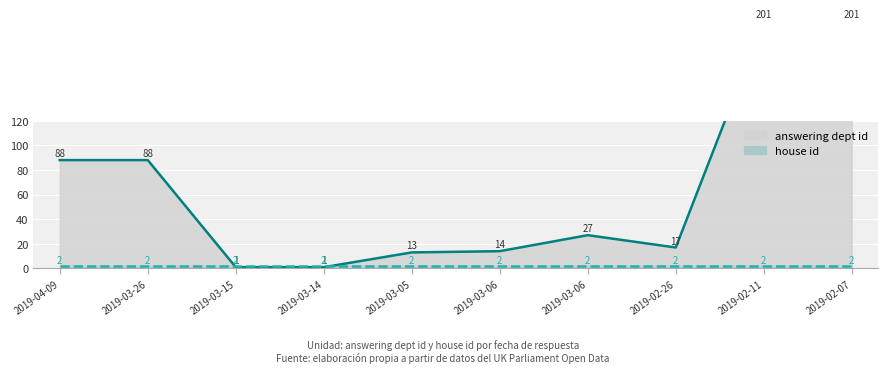

What is the greatest value displayed?

201